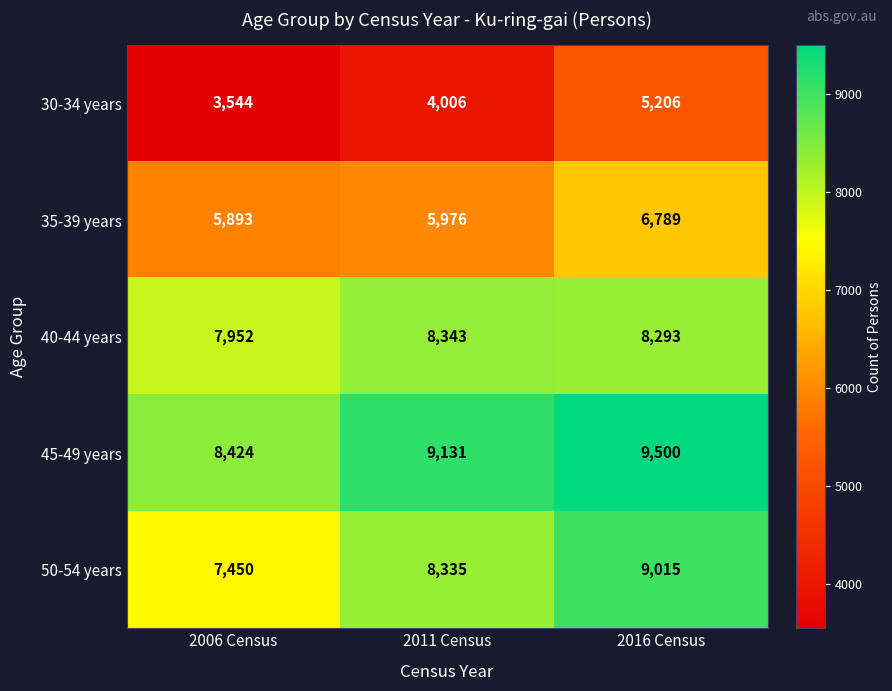

The 45-49 years series shows 3397 at 2006 Census. True or false?

False